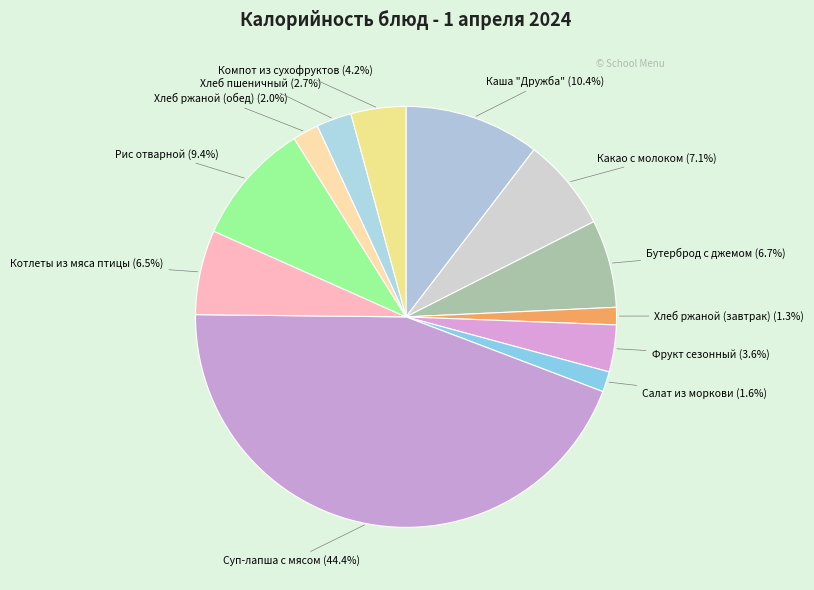

How many slices are in this pie chart?

12